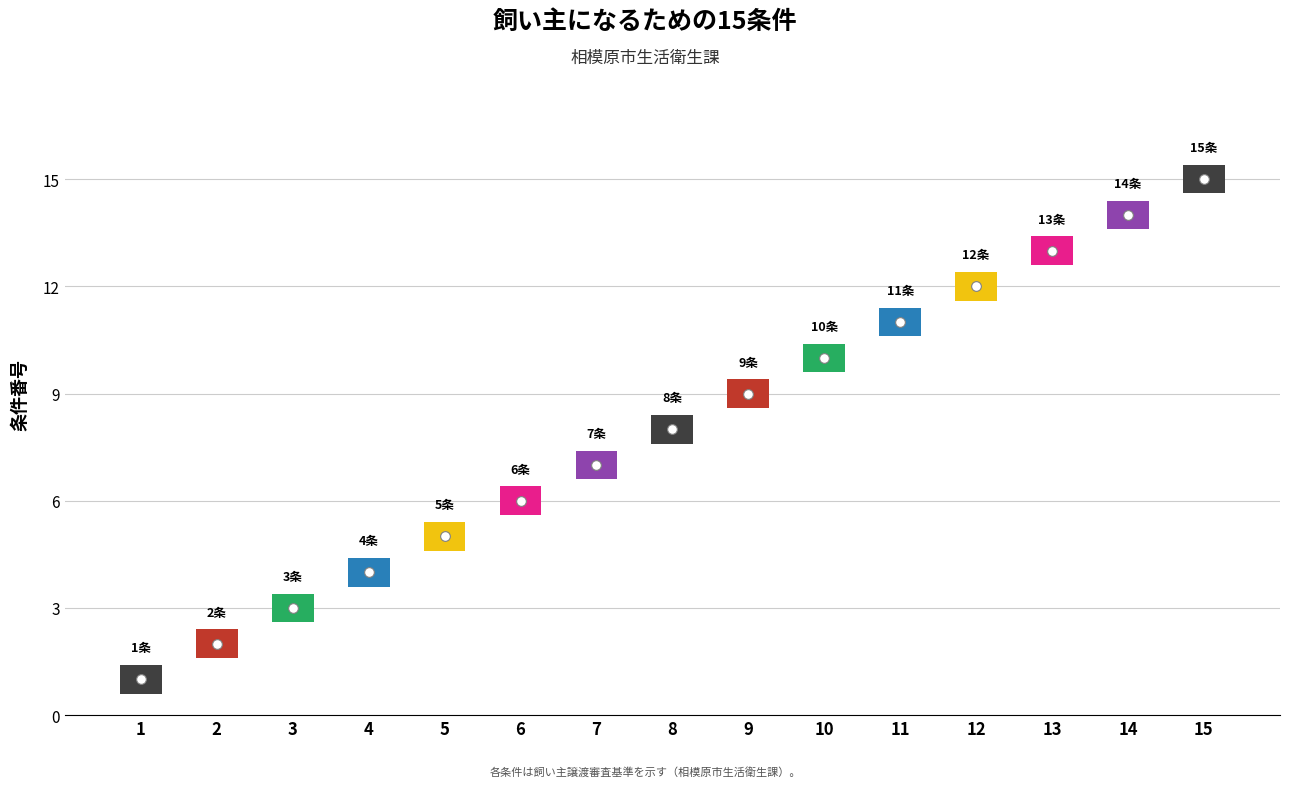

The value at 15 is 4. True or false?

False